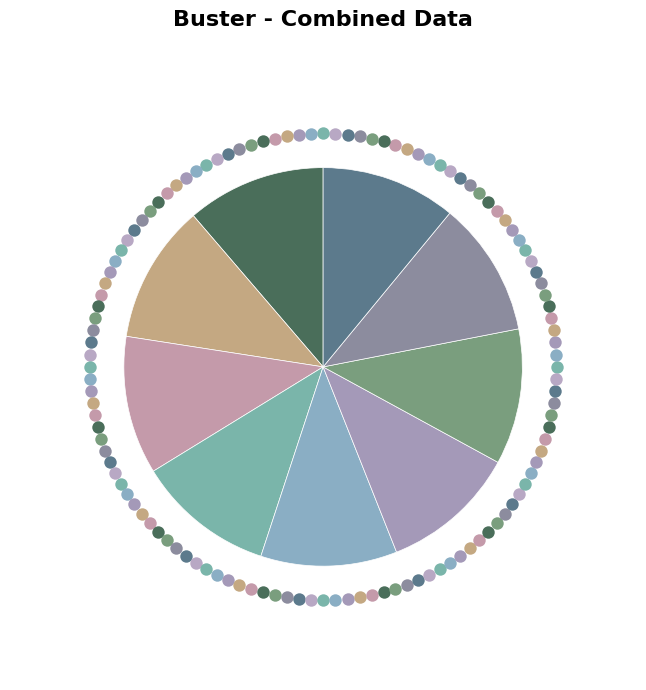

The Premont slice represents 25% of the pie. True or false?

False